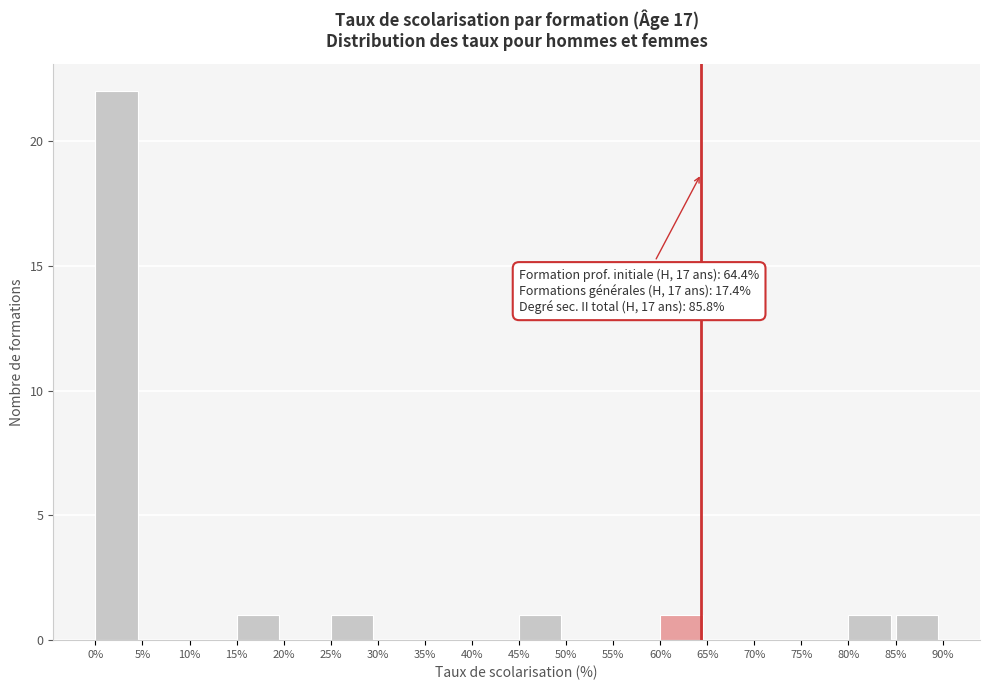

Which range on the x-axis has the tallest bar?

0% to 5%